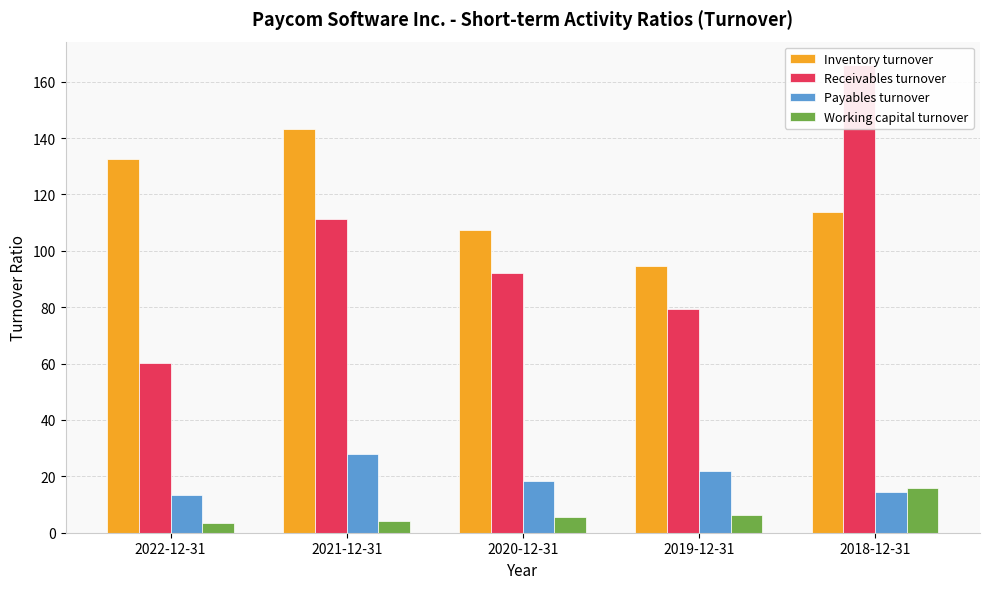

Rank the categories by Payables turnover value from highest to lowest.

2021-12-31, 2019-12-31, 2020-12-31, 2018-12-31, 2022-12-31